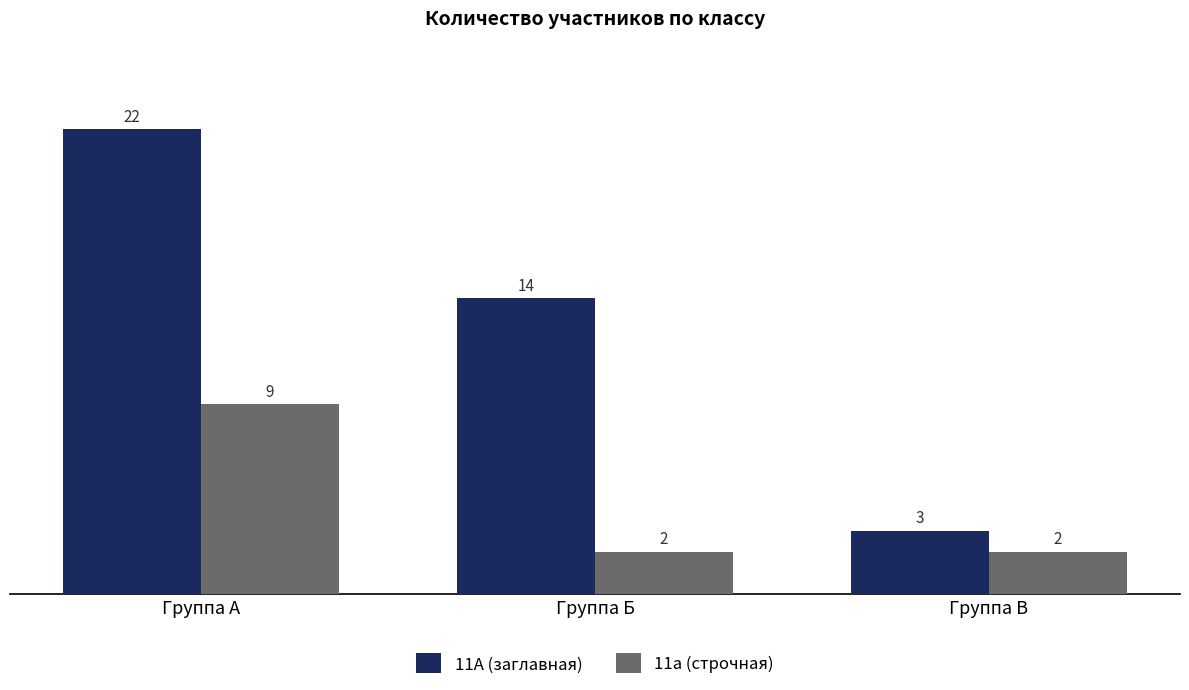

What is the sum of the 11А (заглавная) values at Группа А and Группа Б?

36